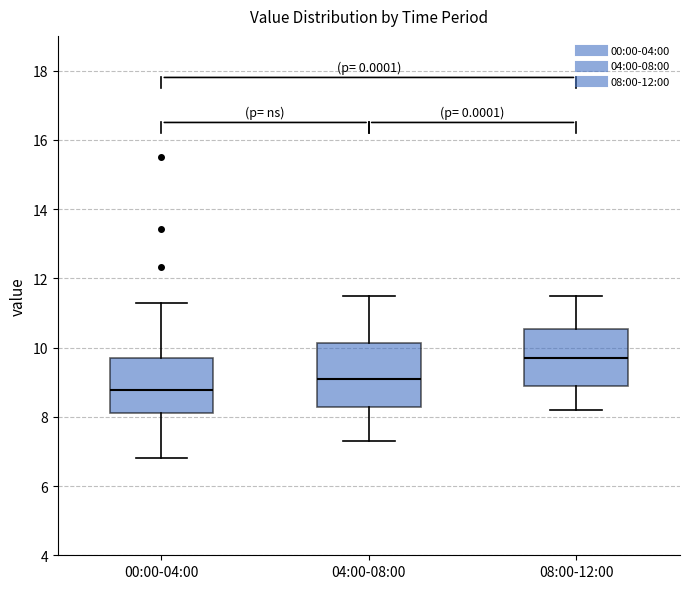

Reading left to right, transcribe this box plot: for each box, give where its median line is, the range the box spans, and where its two whiskers end, as read against the y-axis. The values are not printed on the chart, so give them approximately, as read against the axis.

00:00-04:00: median 8.8, box 8.2 to 9.6, whiskers 6.8 to 11.4
04:00-08:00: median 9.2, box 8.2 to 10.2, whiskers 7.4 to 11.6
08:00-12:00: median 9.8, box 8.8 to 10.6, whiskers 8.2 to 11.6